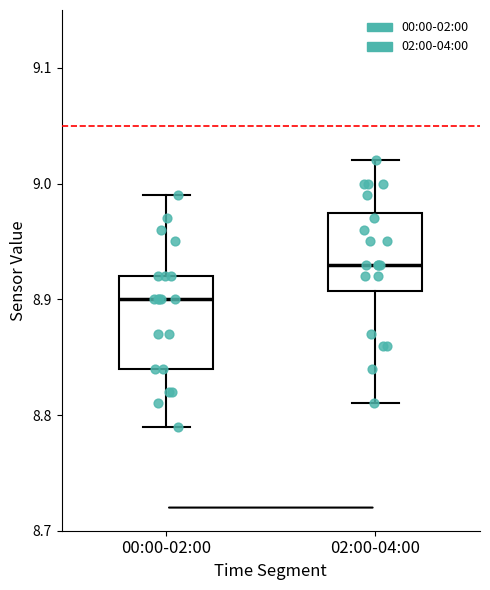

Reading left to right, transcribe this box plot: for each box, give where its median line is, the range the box spans, and where its two whiskers end, as read against the y-axis. The values are not printed on the chart, so give them approximately, as read against the axis.

00:00-02:00: median 8.90, box 8.84 to 8.92, whiskers 8.79 to 8.99
02:00-04:00: median 8.93, box 8.91 to 8.98, whiskers 8.81 to 9.02